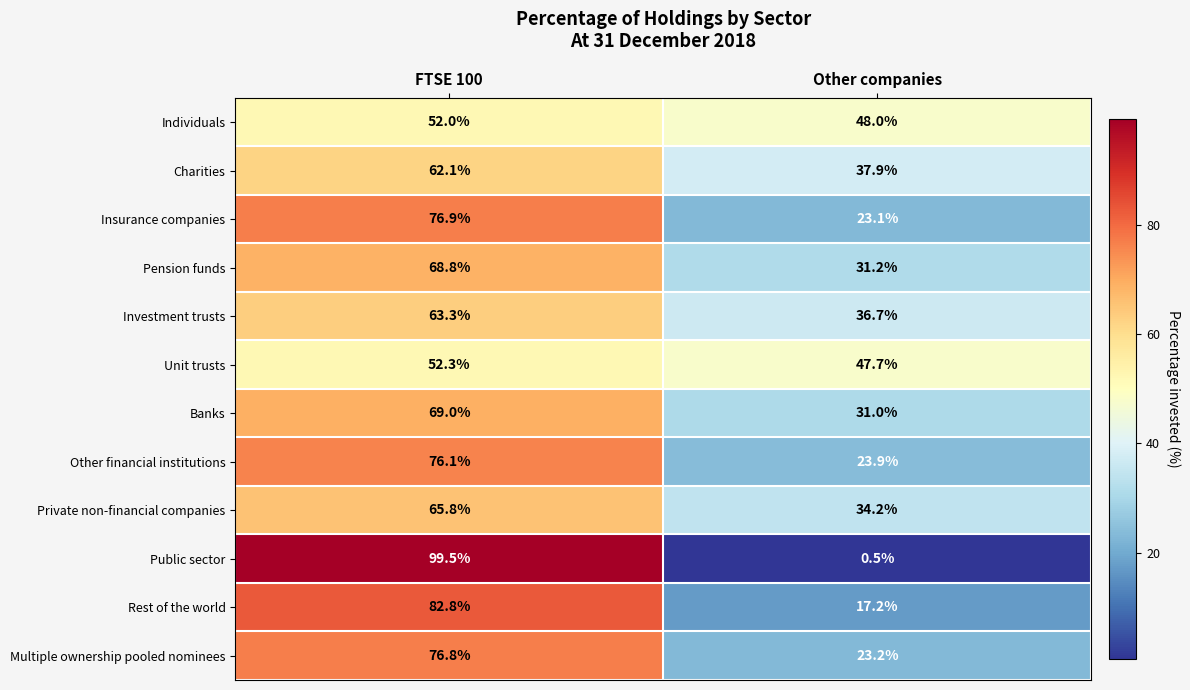

Is it true that Rest of the world equals 33.3 at FTSE 100?

False